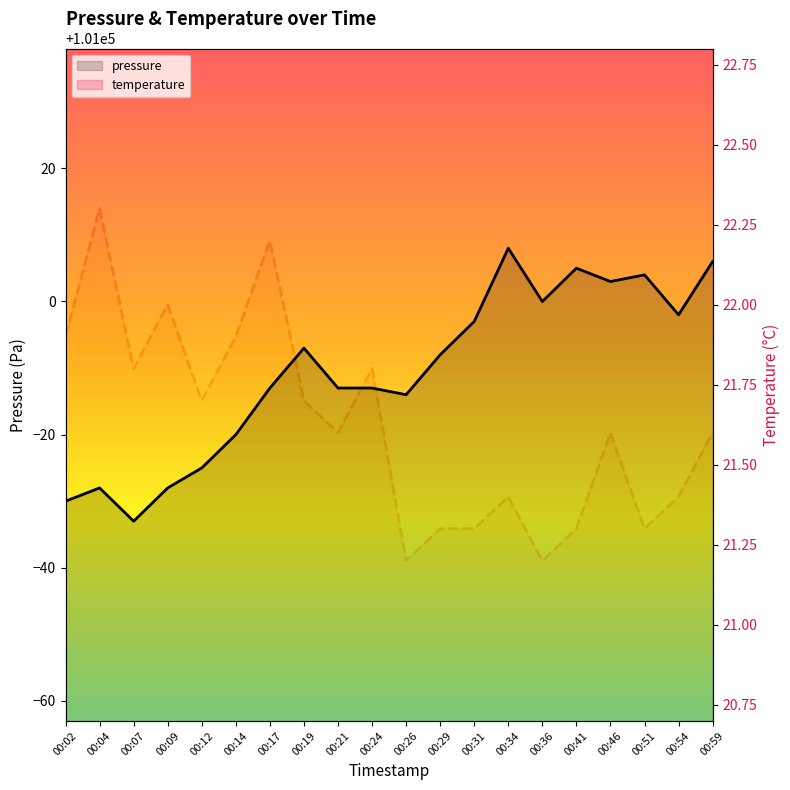

List the labels in order of pressure value, largest first.

00:34, 00:59, 00:41, 00:51, 00:46, 00:36, 00:54, 00:31, 00:19, 00:29, 00:17, 00:21, 00:24, 00:26, 00:14, 00:12, 00:04, 00:09, 00:02, 00:07